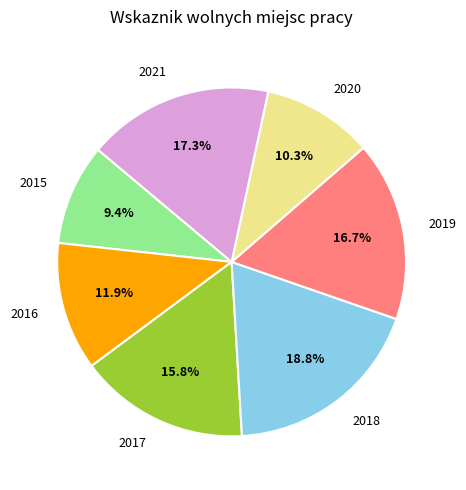

What is the total percentage of 2015 and 2021?

26.6%